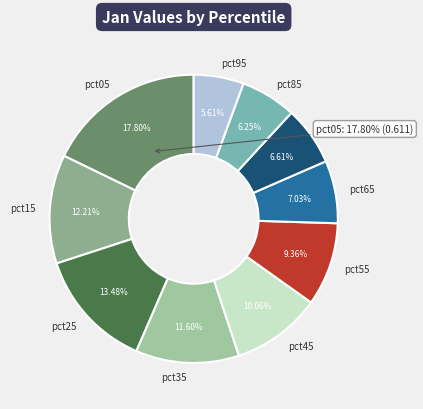

To the nearest percent, what is the difference between the largest and smallest slice percentages?

12%